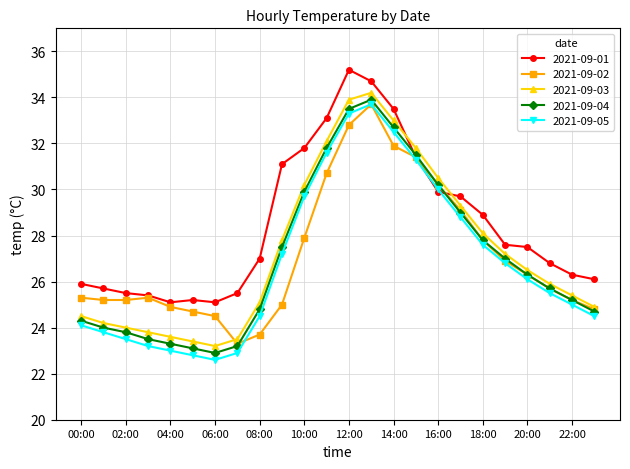

True or false: 2021-09-05 and 2021-09-03 cross at least once.

False